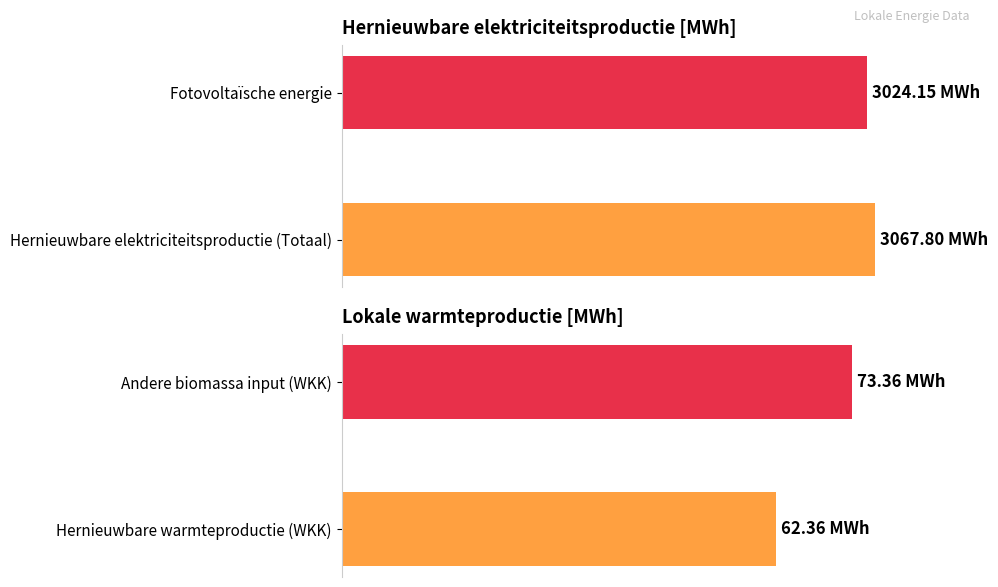

Between 0 and 1, which series saw the biggest shift?

Hernieuwbare elektriciteitsproductie